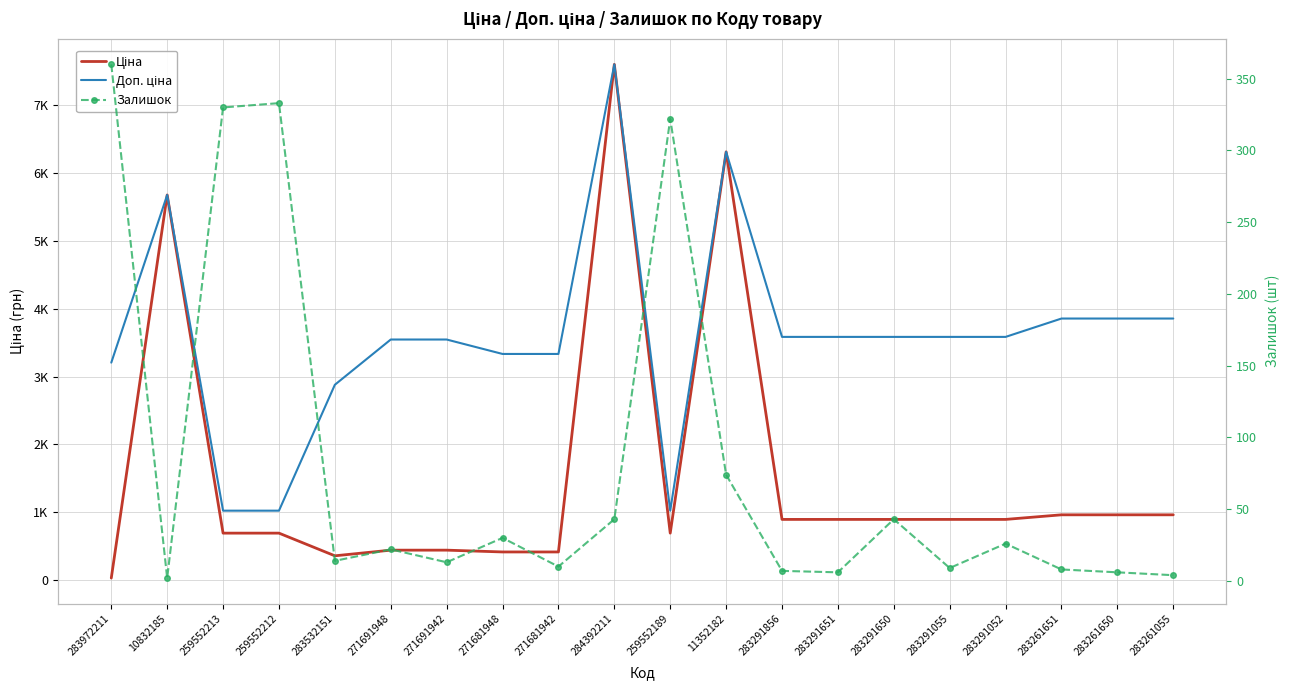

List the series in order of their overall mean, highest first.

Доп. ціна, Ціна, Залишок